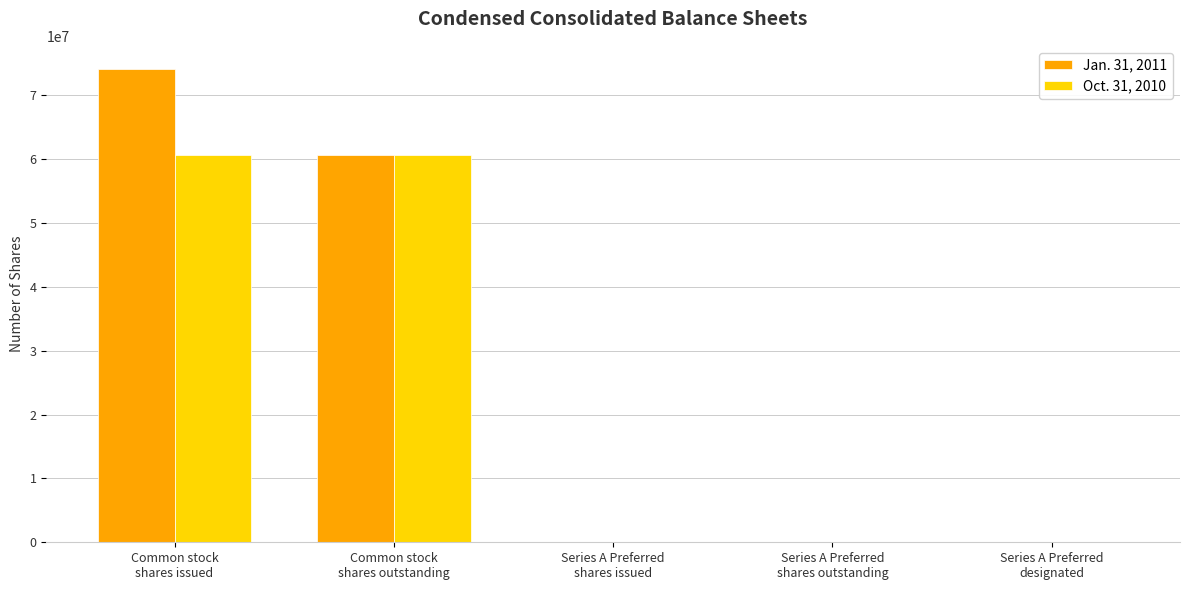

At which category does the chart reach its peak across all series?

Common stock
shares issued